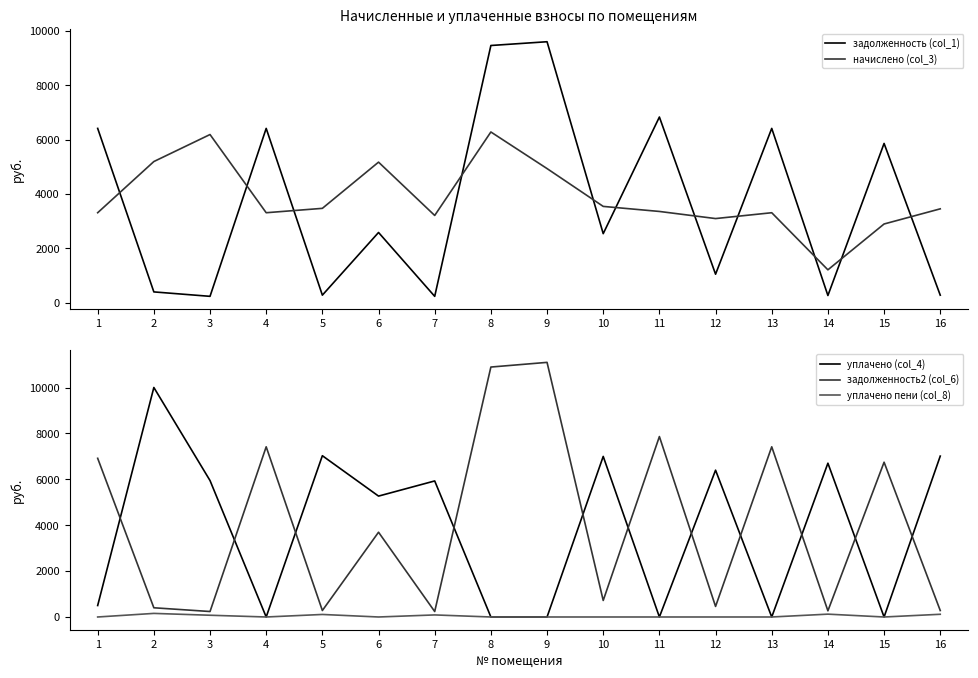

What is the difference between the highest and lowest values at 2?

9848.0